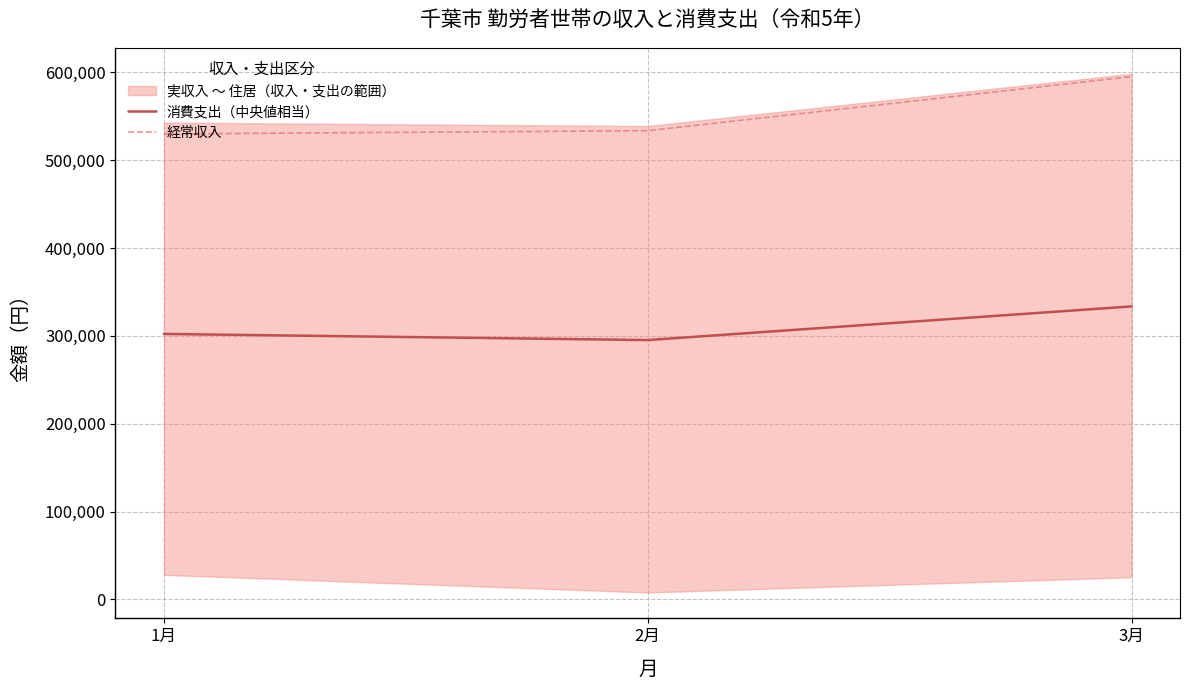

Reading left to right, transcribe all the data shown in this chart.

消費支出（中央値相当）: 1月=302200	2月=295227	3月=333538
経常収入: 1月=529856	2月=533586	3月=595126